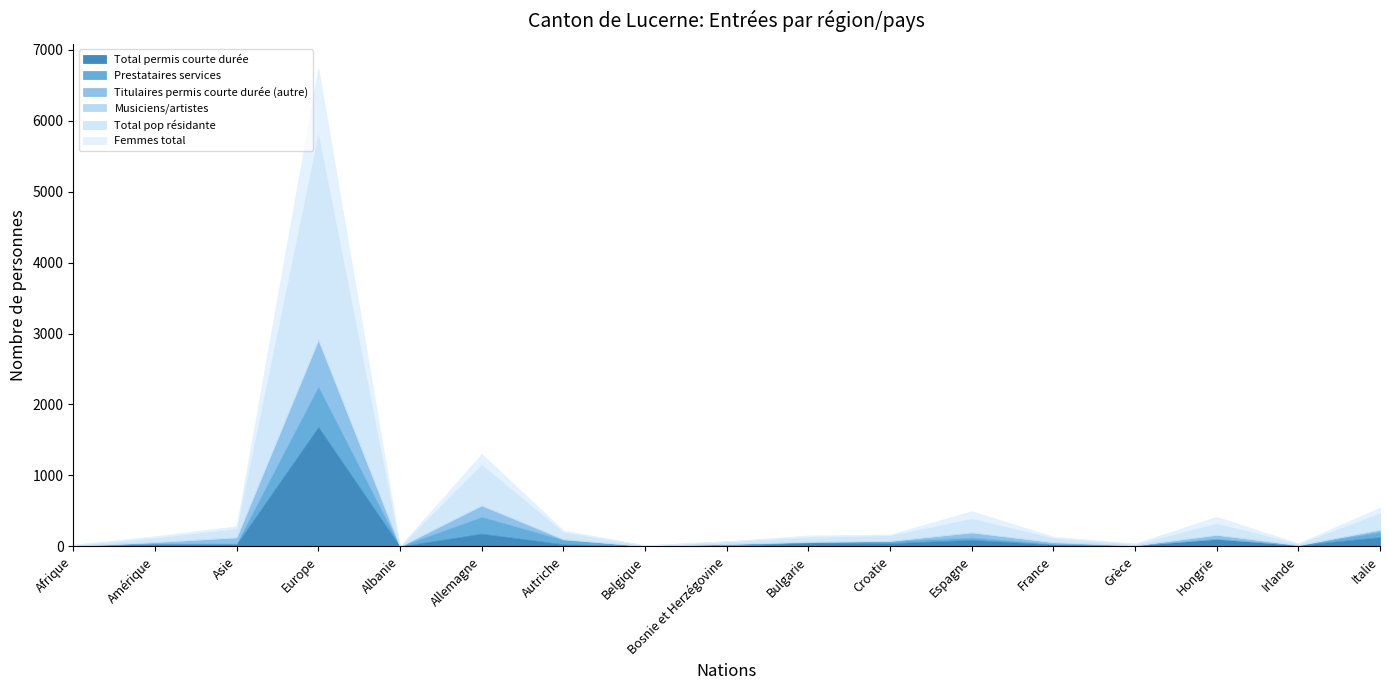

How many positive values does the Prestataires services series have?

16